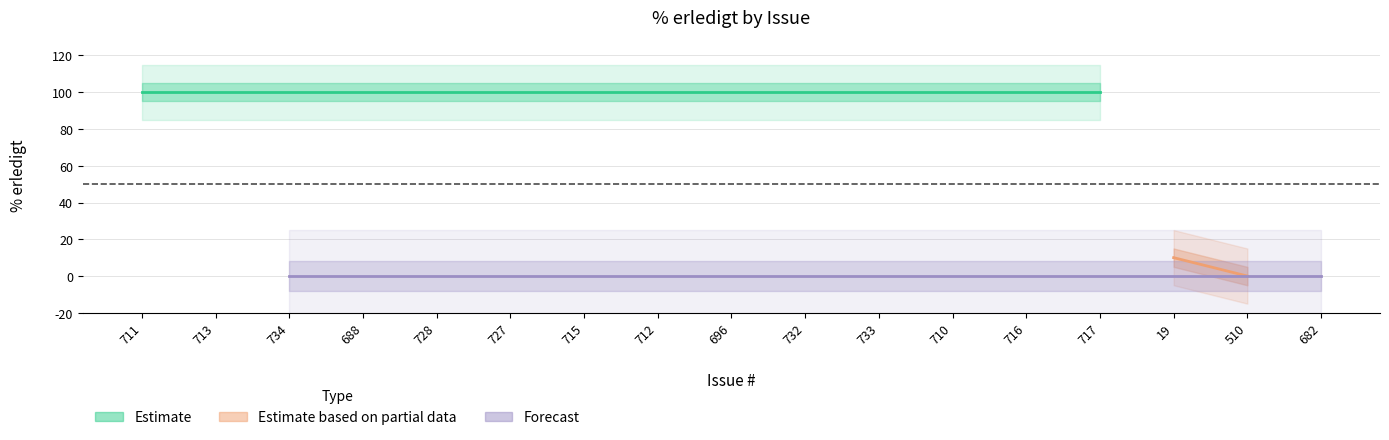

Is this an area chart (filled region under the line)?

No